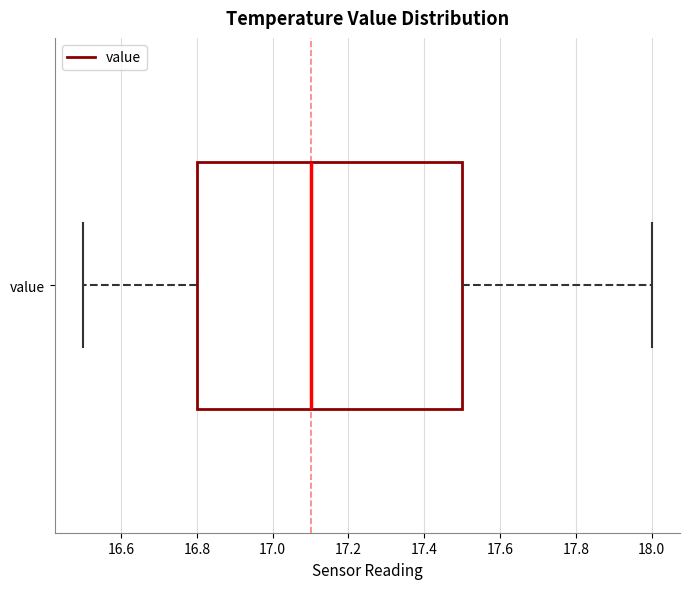

Read this box plot against the x-axis: the position of the median line, the range covered by the box, and the ends of both whiskers. The values are not printed on the chart, so give them approximately, as read against the axis.

median 17.1, box 16.8 to 17.5, whiskers 16.5 to 18.0